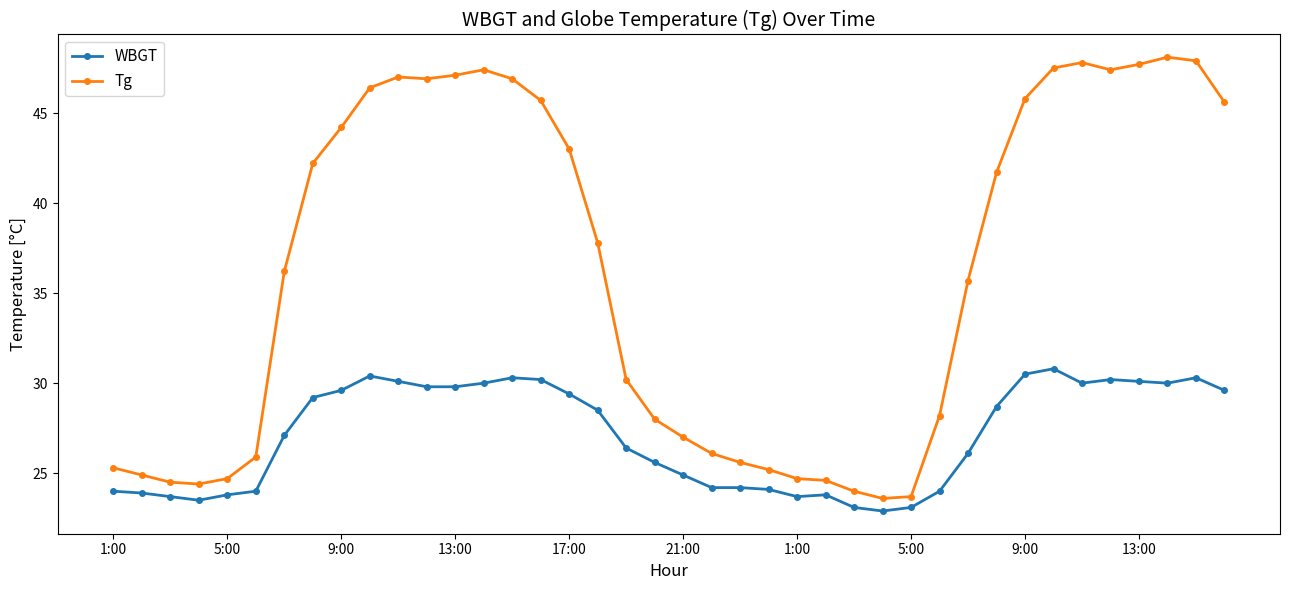

In Tg, how many points are lower than both neighbors (excluding endpoints)?

4